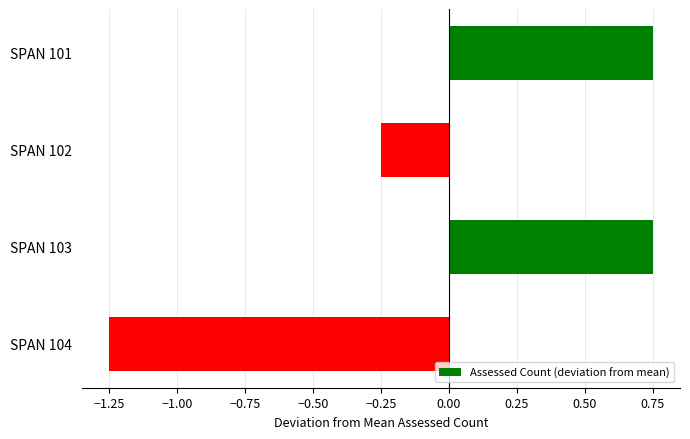

The value at SPAN 104 is -2.1. True or false?

False